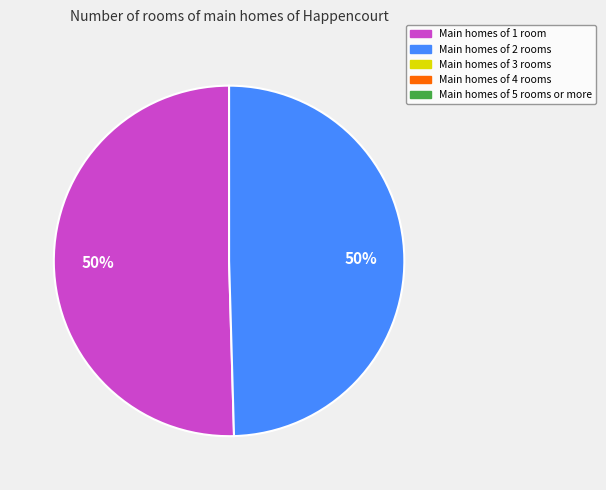

To the nearest percent, what is the average slice percentage?

50%